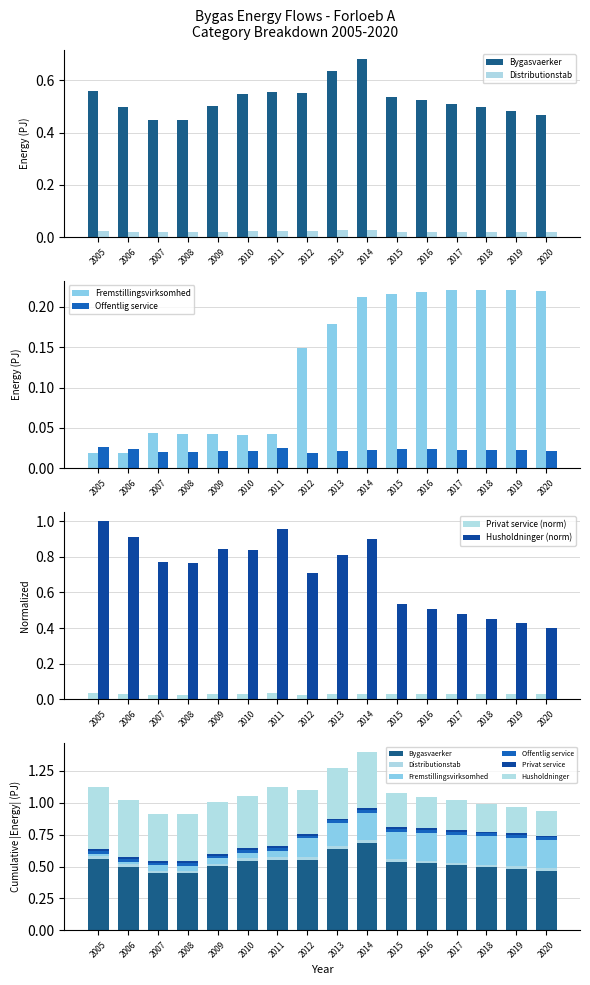

Is the value of Fremstillingsvirksomhed at 2010 greater than the value of Husholdninger at 2011?

No